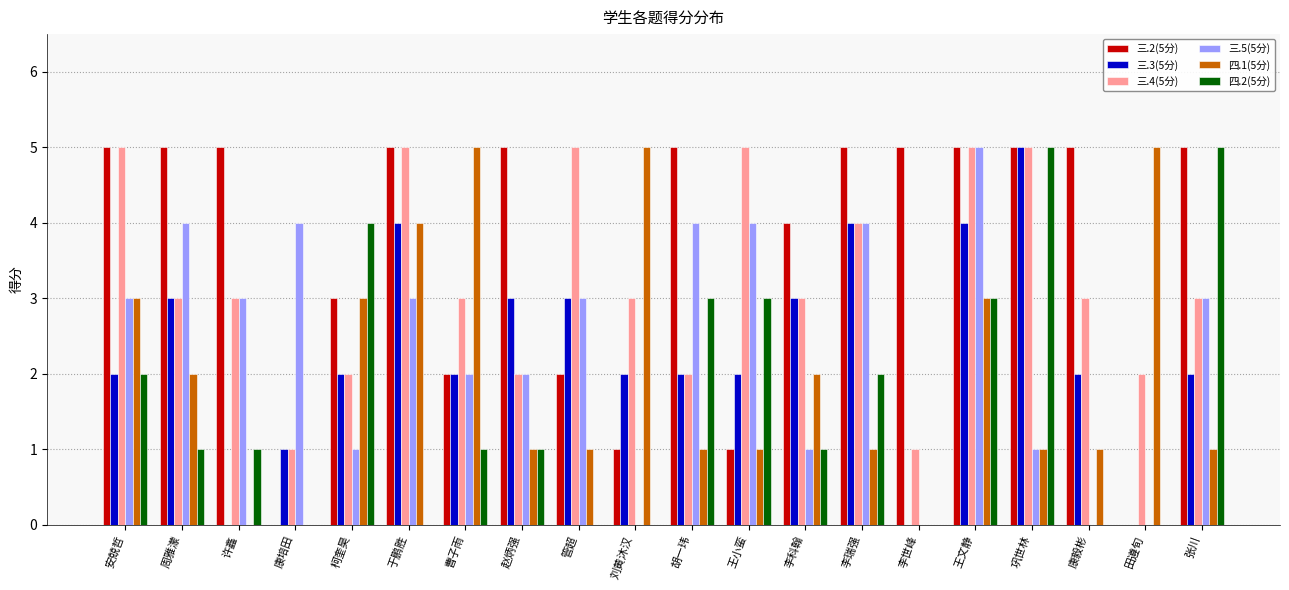

Is it true that 四.2(5分) equals 3 at 胡一玮?

True